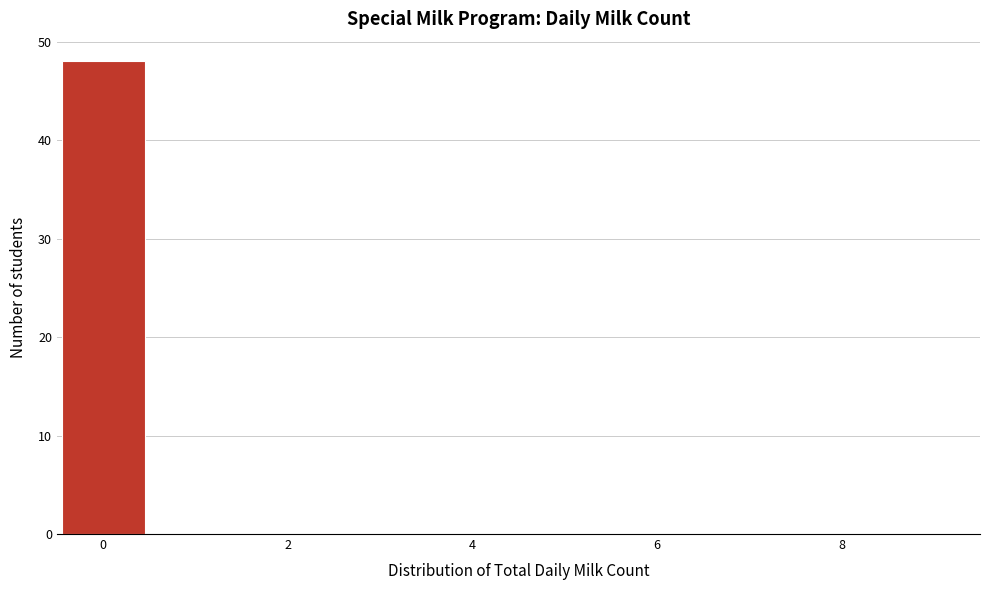

Reading left to right, list every bar in this chart as the range it spans on the x-axis followed by its height. Neither the bar edges nor the heights are printed on the chart, so give them approximately, as read against the axes.

-0.5 to 0.5: 48
0.5 to 1.5: 0
1.5 to 2.5: 0
2.5 to 3.5: 0
3.5 to 4.5: 0
4.5 to 5.5: 0
5.5 to 6.5: 0
6.5 to 7.5: 0
7.5 to 8.5: 0
8.5 to 9.5: 0